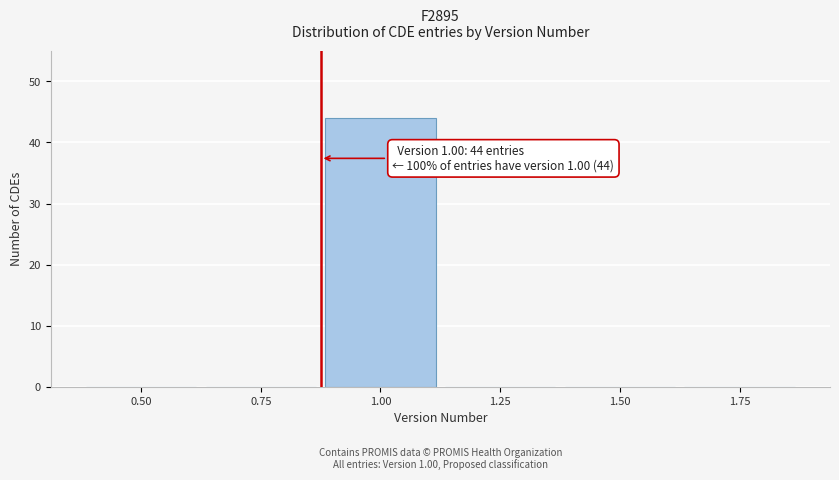

Reading left to right, extract all data points from this chart.

0.50=0	0.75=0	1.00=44	1.25=0	1.50=0	1.75=0